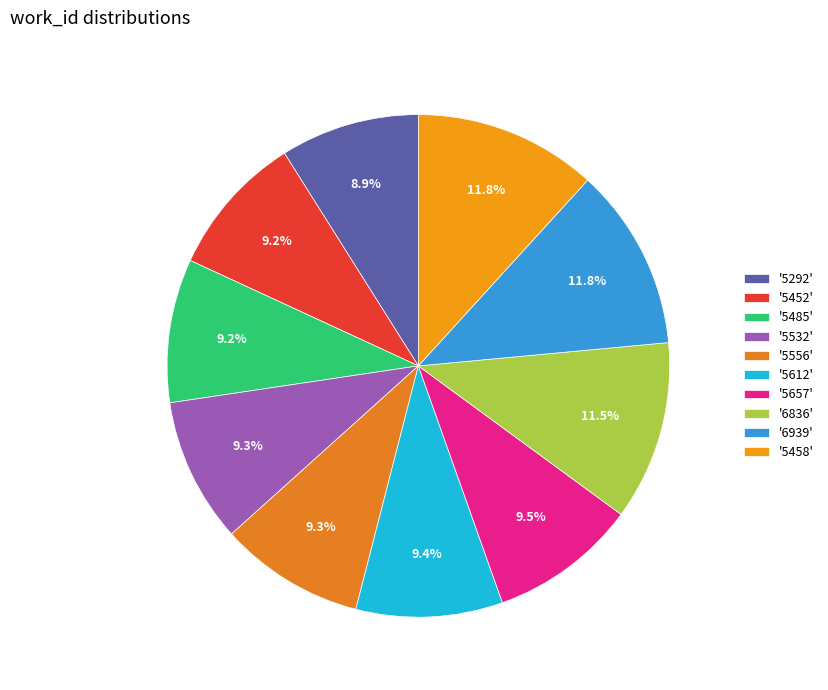

Count the number of slices in the pie.

10